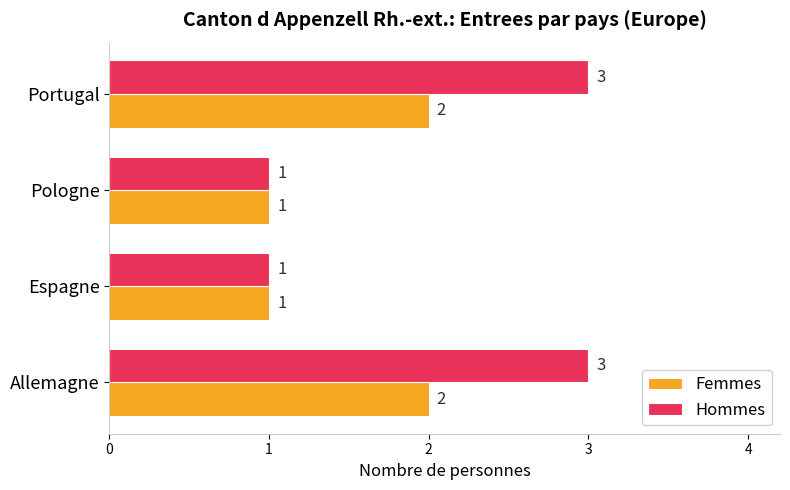

Rank the series by their maximum value, from highest to lowest.

Hommes, Femmes